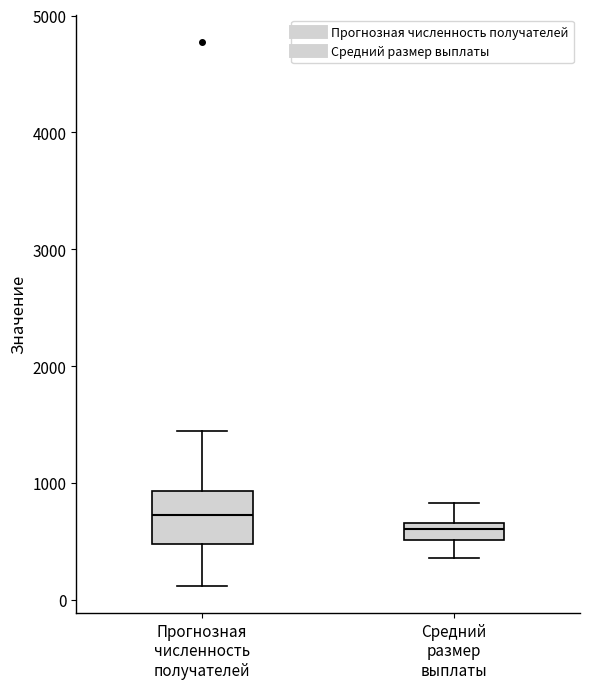

Where does the median line of the box for Средний размер выплаты sit on the y-axis? The values are not printed on the chart, so give them approximately, as read against the axis.

600